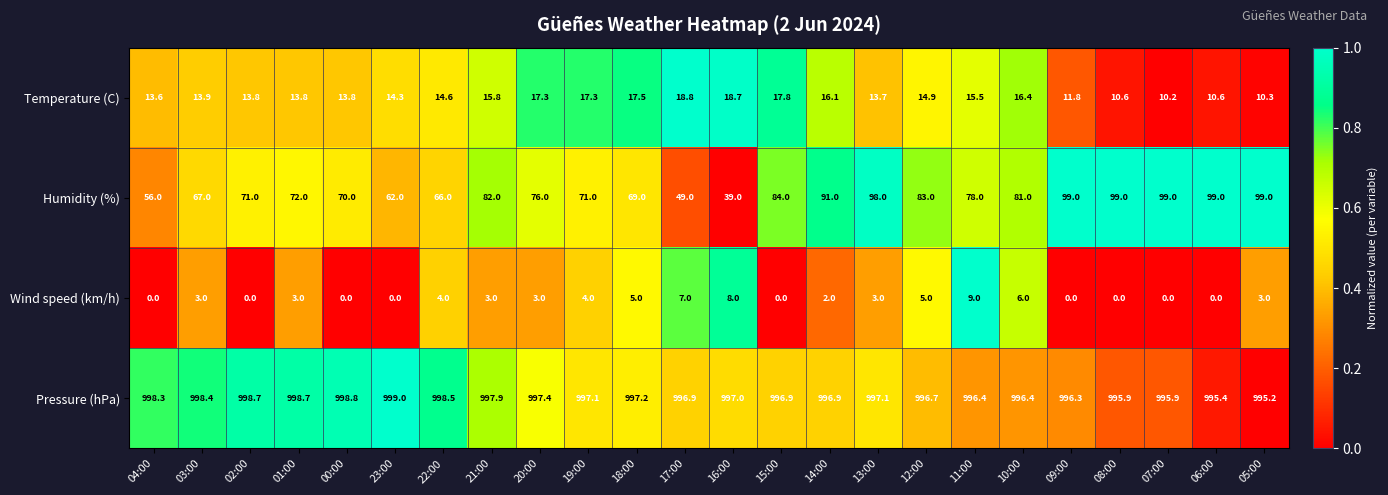

What is the difference between the Temperature (C) values at 11:00 and 15:00?

2.3